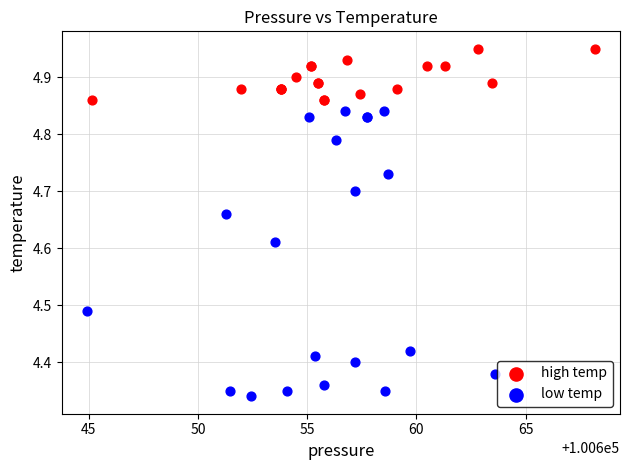

Which series reaches the minimum Y coordinate?

low temp